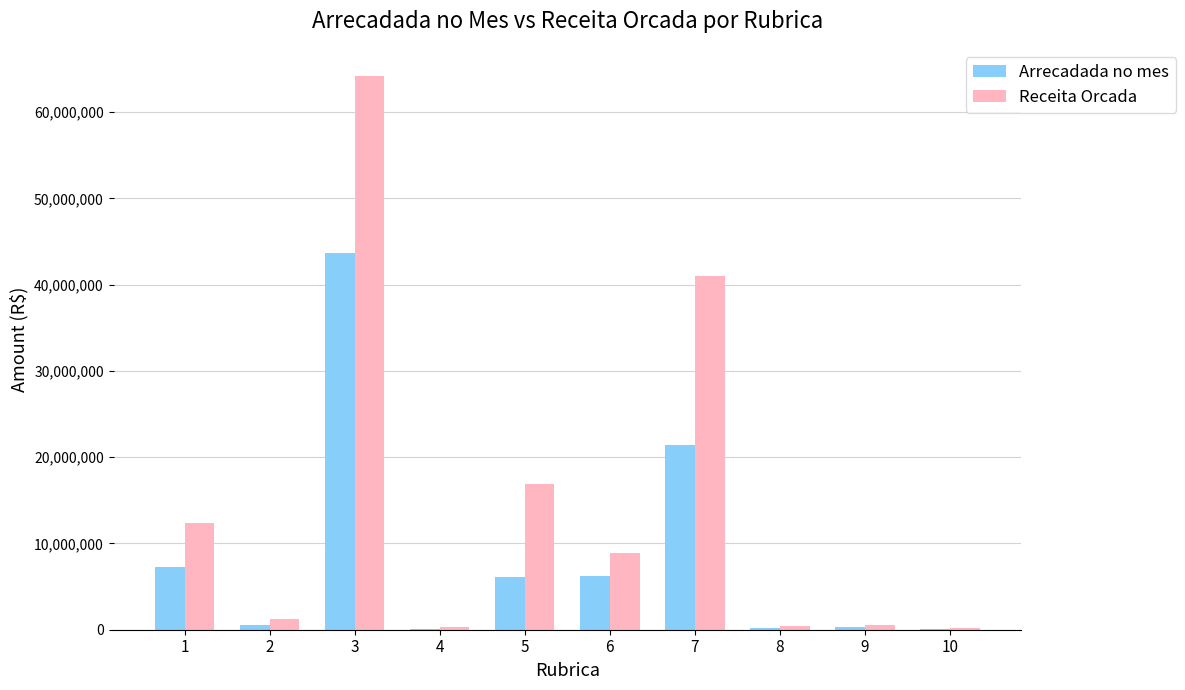

What is the highest value of the Arrecadada no mes series?

43664780.2